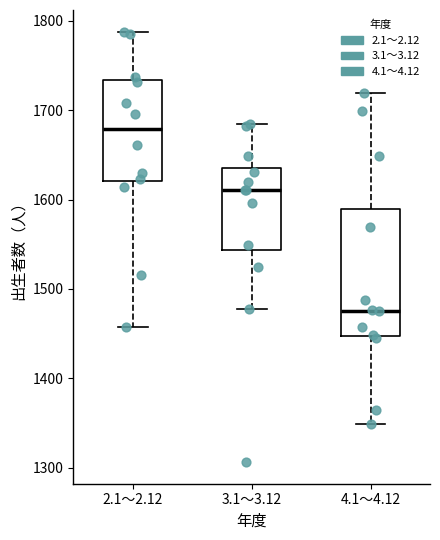

Where does the lower whisker of the box for 3.1～3.12 end on the y-axis? The values are not printed on the chart, so give them approximately, as read against the axis.

1480